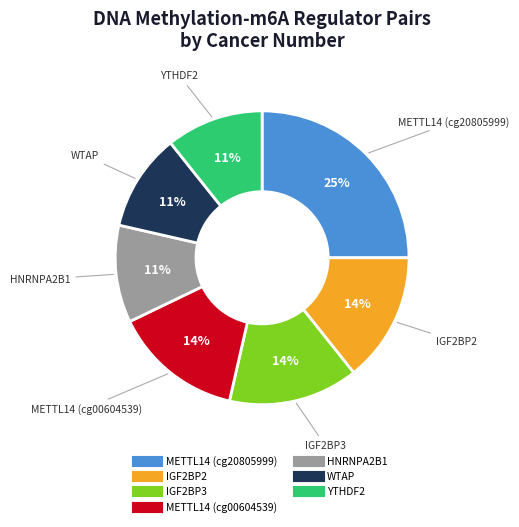

Count the number of slices in the pie.

7